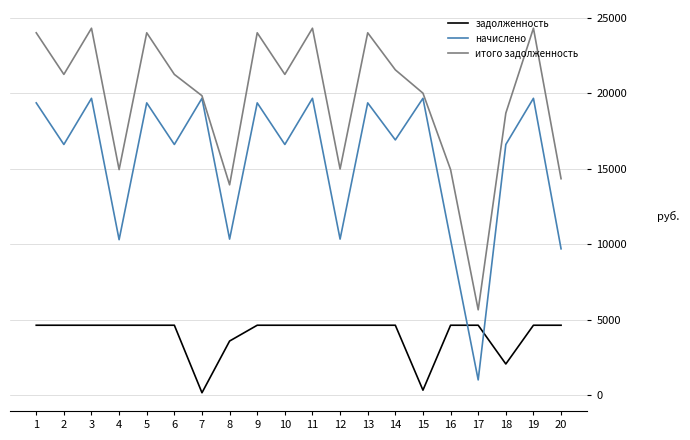

List the series in order of their peak value, lowest first.

задолженность, начислено, итого задолженность